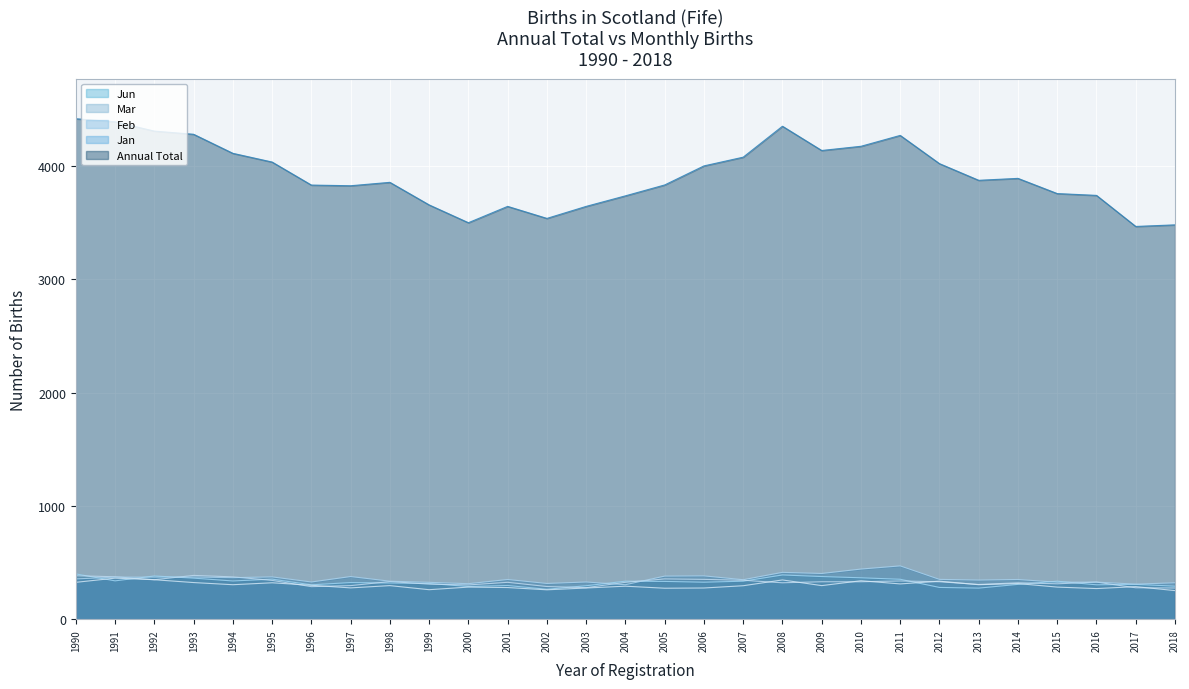

Is it true that Annual Total equals 3830 at 1996?

True